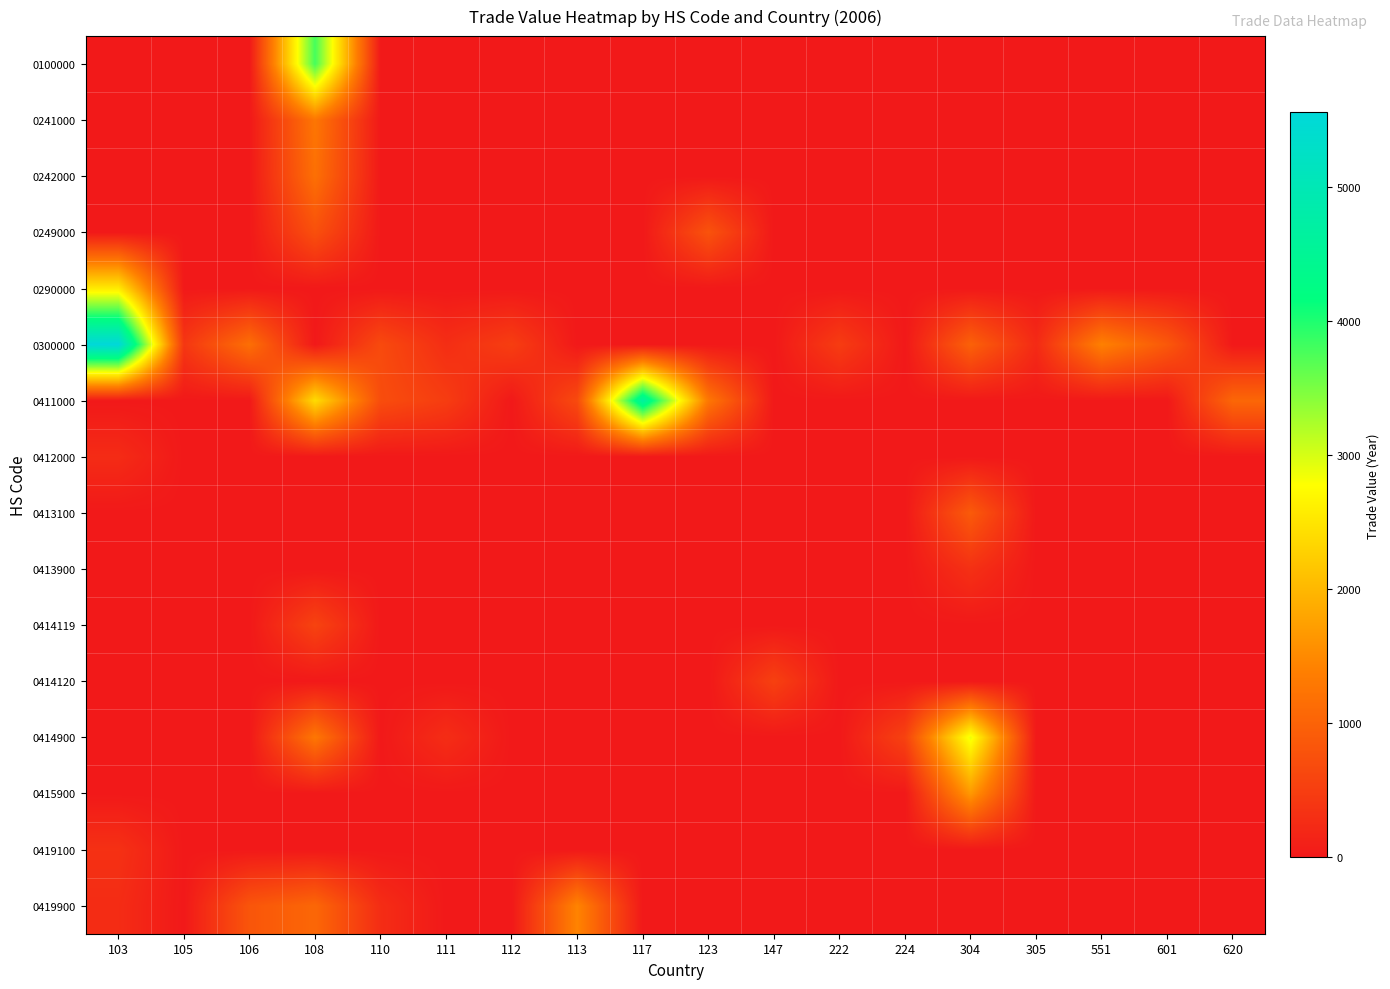

What is the maximum value shown in the chart?

5560